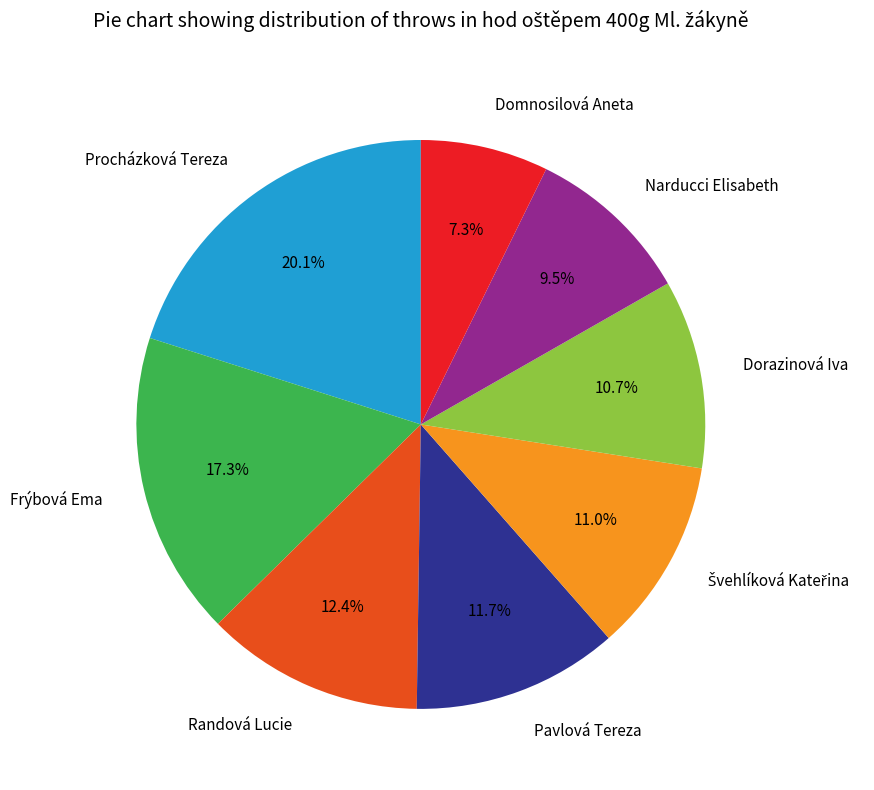

Which category has the biggest portion of the pie?

Procházková Tereza